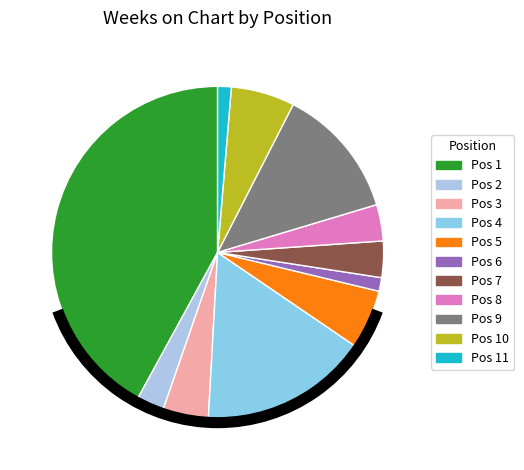

How many segments does this pie chart have?

11